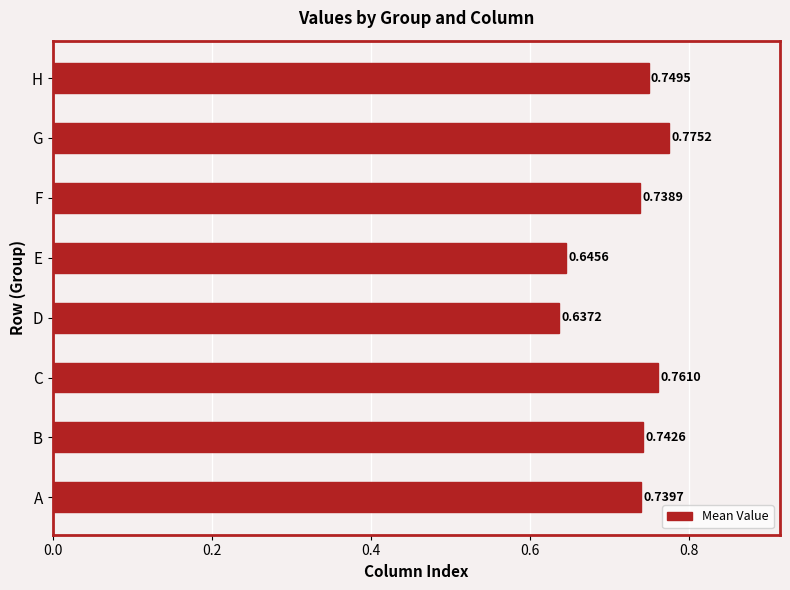

At which category does the chart reach its peak across all series?

G